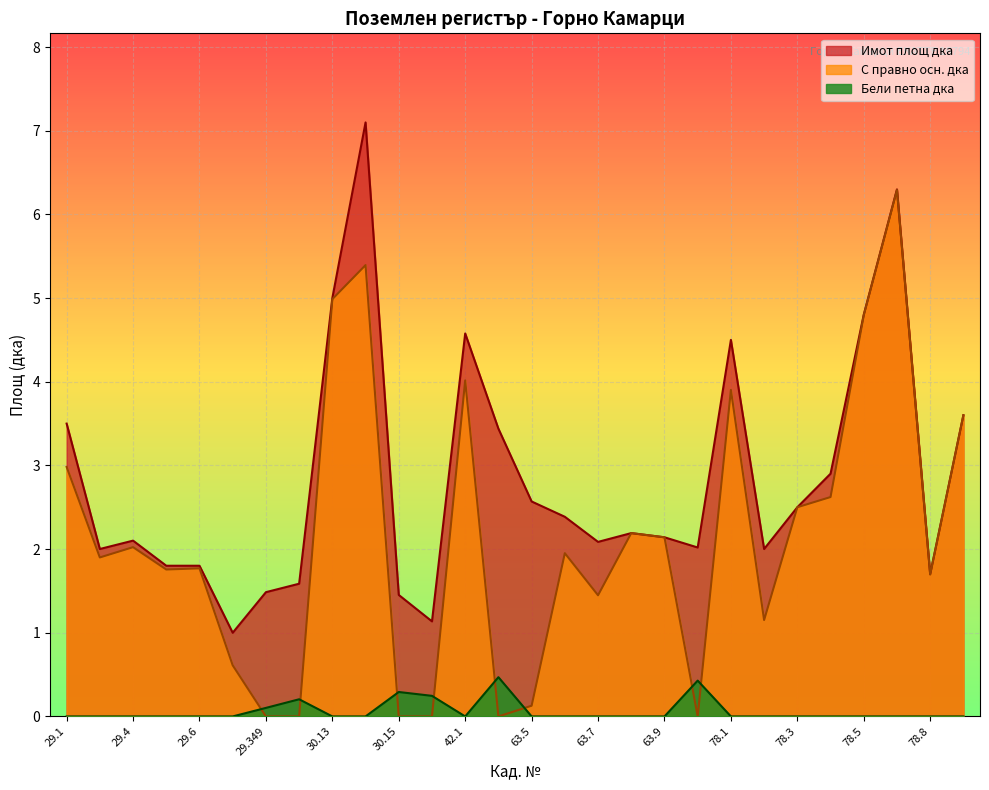

List the labels in order of Имот площ дка value, smallest first.

29.7, 39.13, 30.15, 29.349, 30.1, 78.8, 29.5, 29.6, 29.3, 78.2, 63.449, 63.7, 29.4, 63.9, 63.8, 63.6, 78.3, 63.5, 78.4, 43.364, 29.1, 78.9, 78.1, 42.1, 78.5, 30.13, 78.7, 30.14